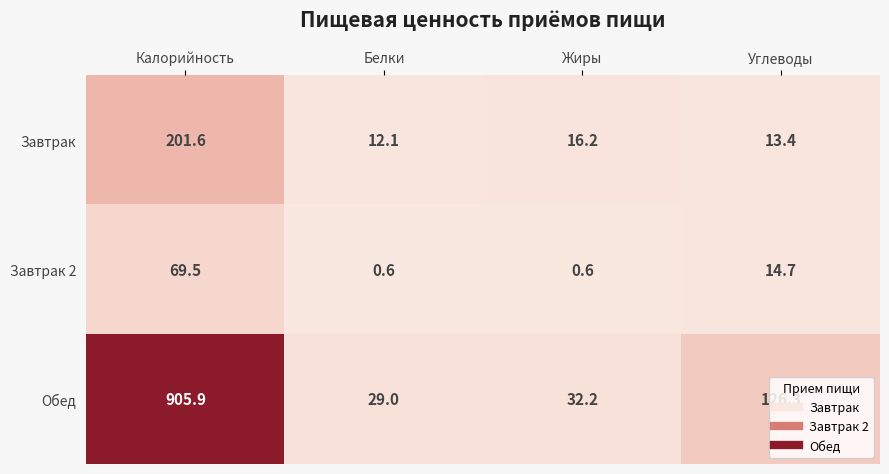

Rank the series by their maximum value, from lowest to highest.

Завтрак 2, Завтрак, Обед